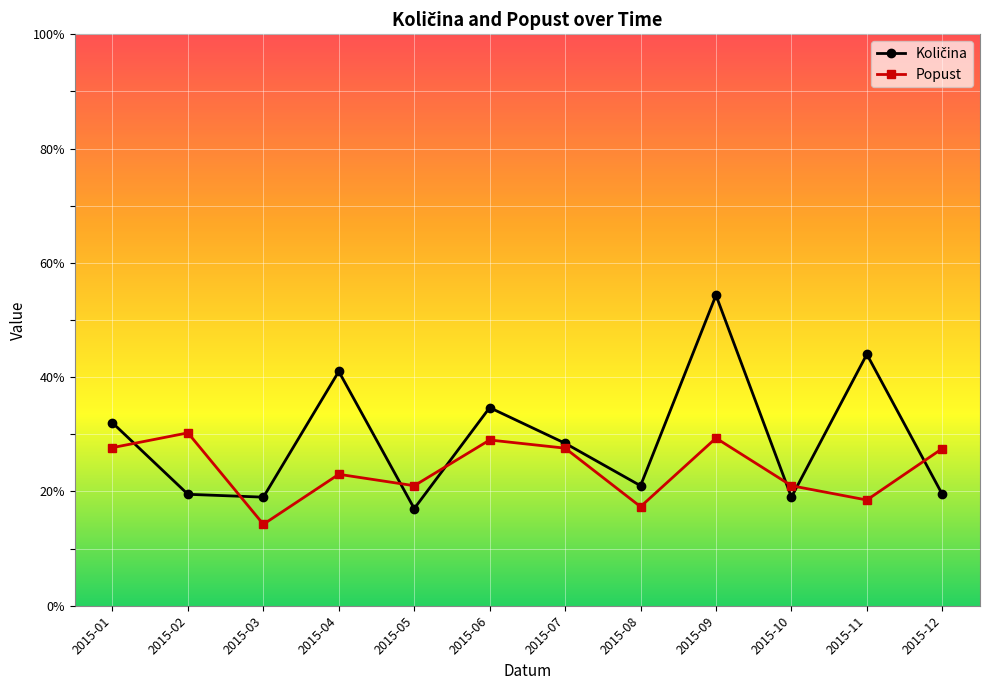

Which category has the highest value across all series?

2015-09